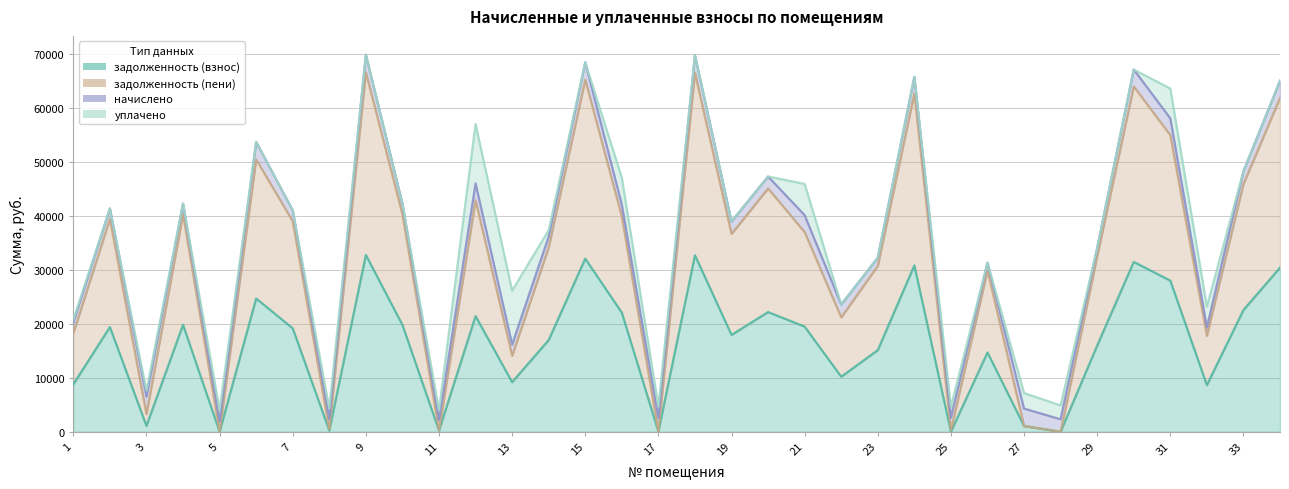

What is the difference between the second highest and minimum values in the задолженность (взнос) series?

32731.9